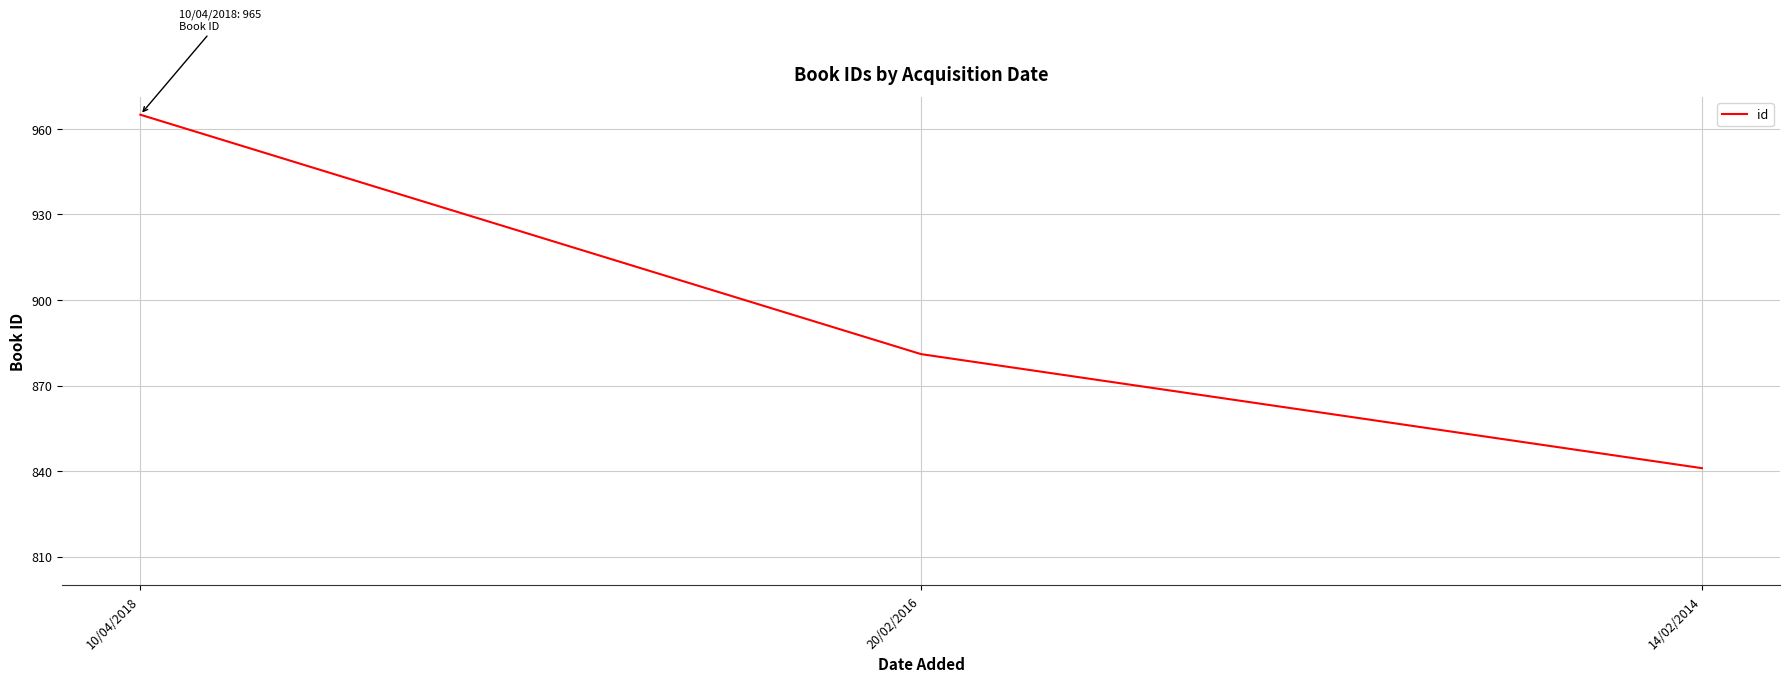

The chart shows a value of 881 at 20/02/2016. True or false?

True